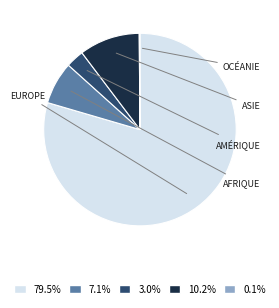

Approximately how many times larger is the value at 7.1% compared to 10.2%?

0.7